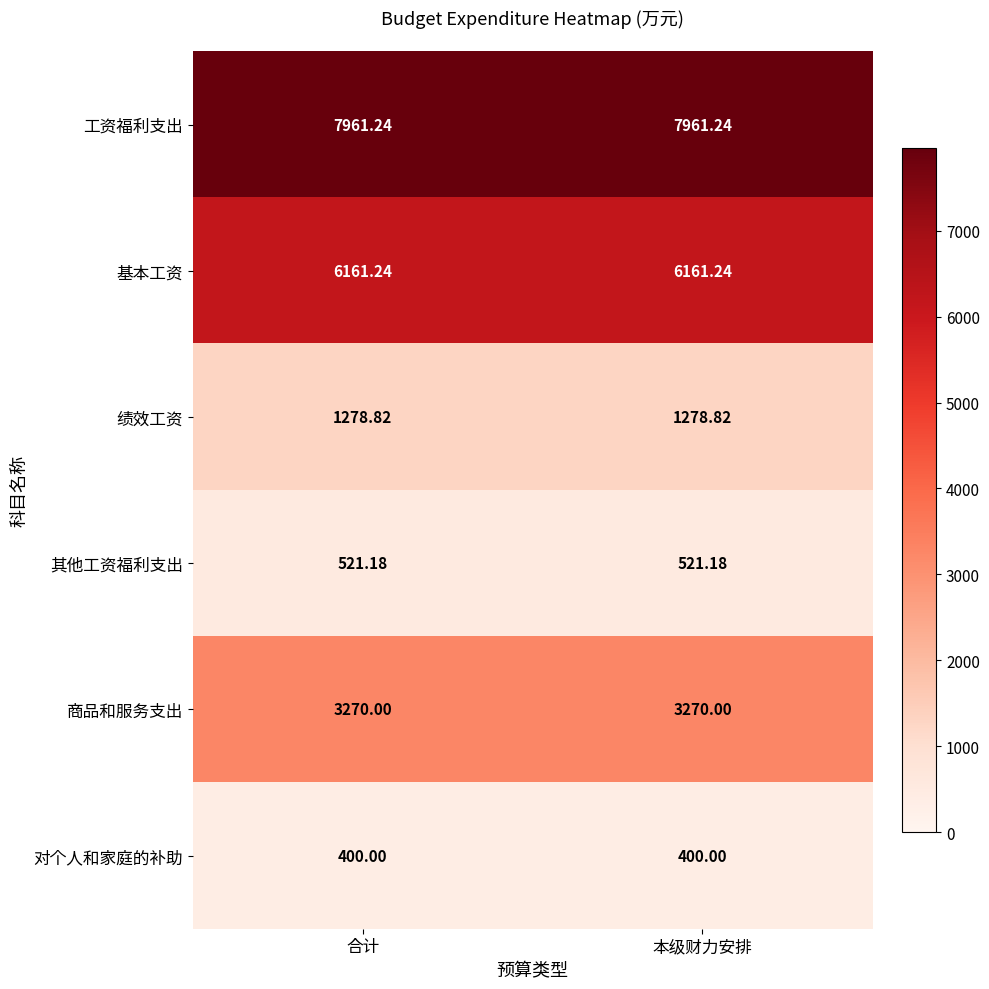

Rank the series by their maximum value, from lowest to highest.

对个人和家庭的补助, 其他工资福利支出, 绩效工资, 商品和服务支出, 基本工资, 工资福利支出